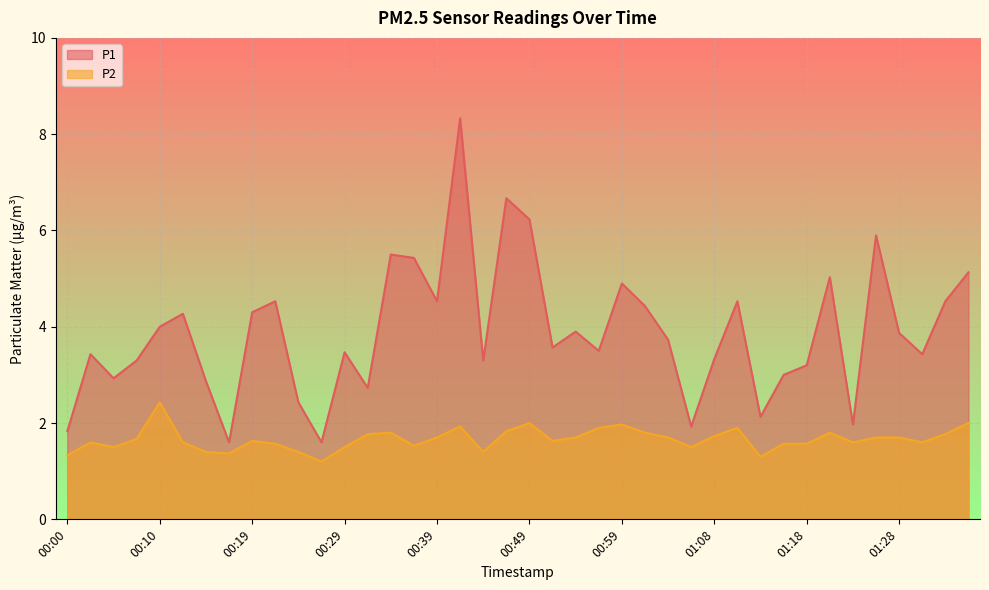

What is the difference between the second highest and minimum values in the P2 series?

0.8